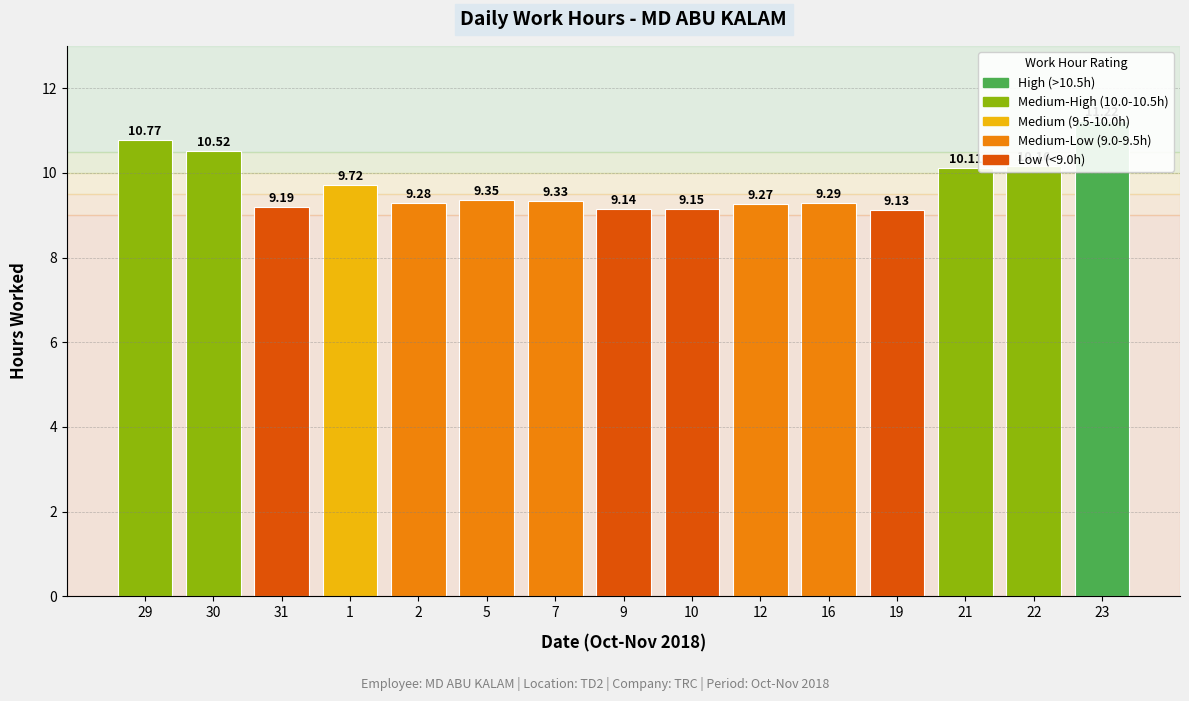

At which category does the chart reach its peak across all series?

23